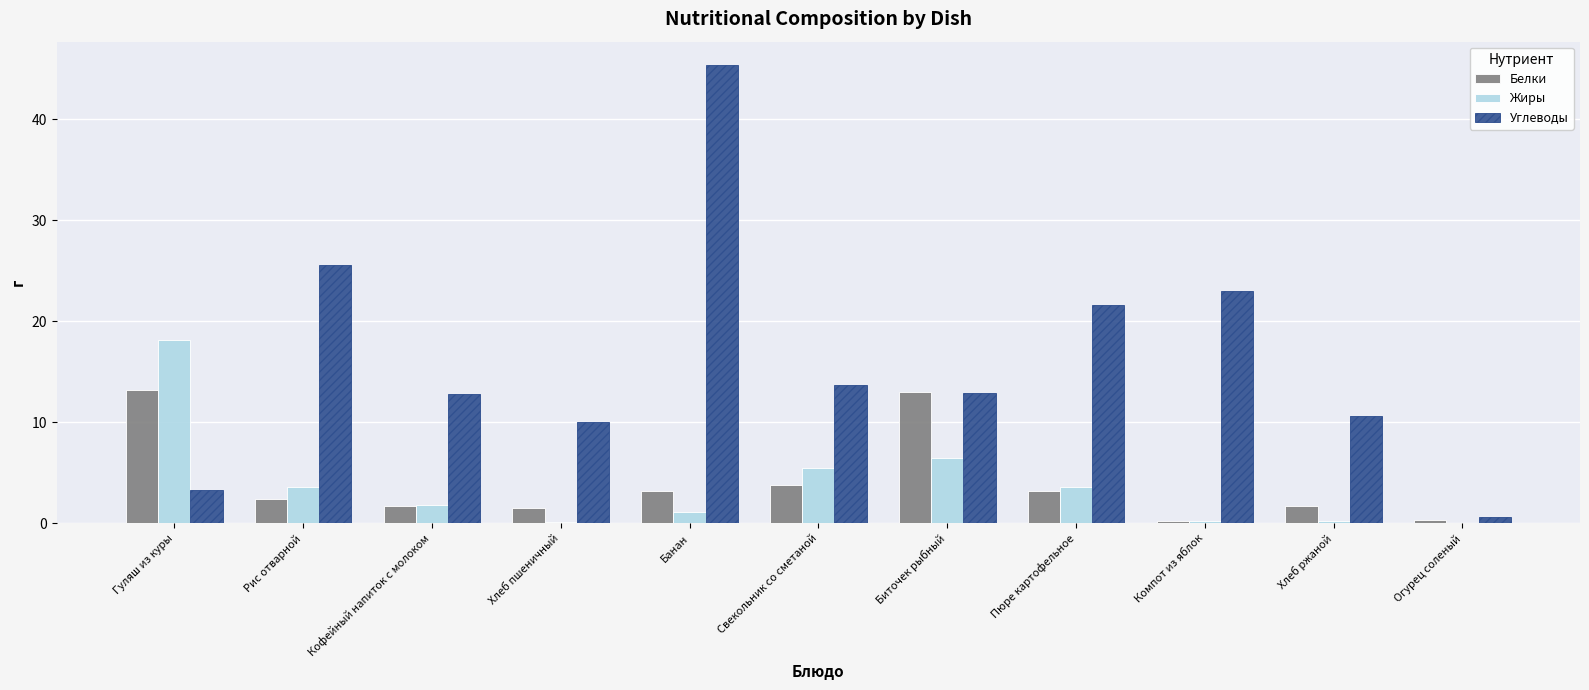

At which category is the sum across all series the highest?

Банан